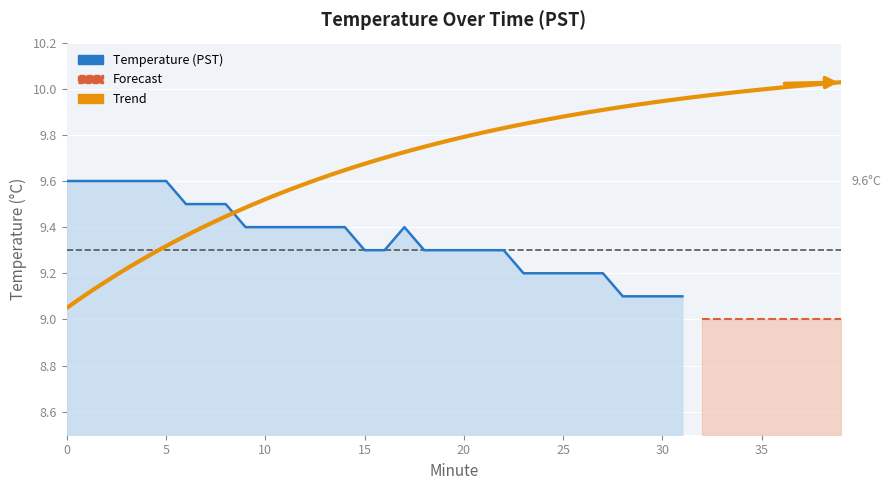

Approximately how many times larger is the value at 9 compared to 10?

1.0